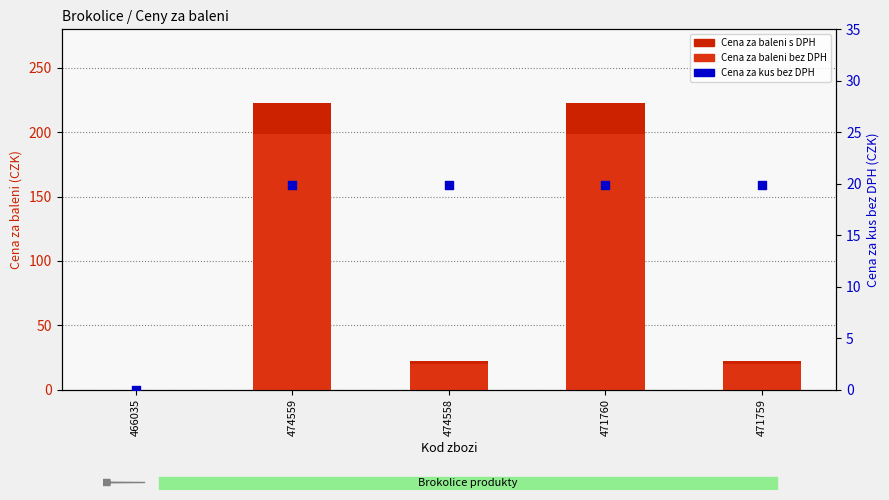

Is the value of Cena za baleni s DPH at 474559 greater than the value of Cena za baleni bez DPH at 471759?

Yes